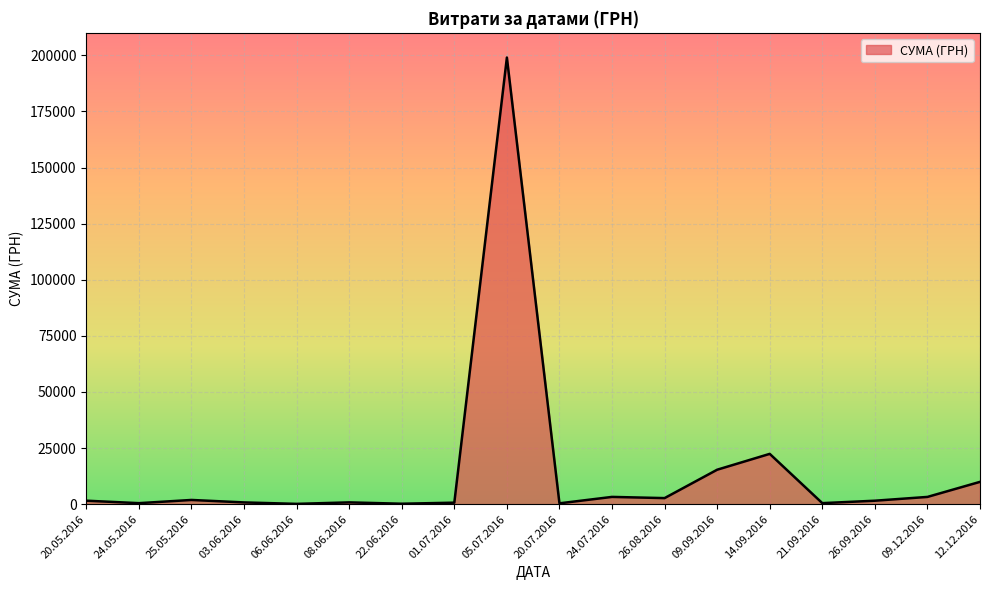

How many distinct data groups are displayed?

1